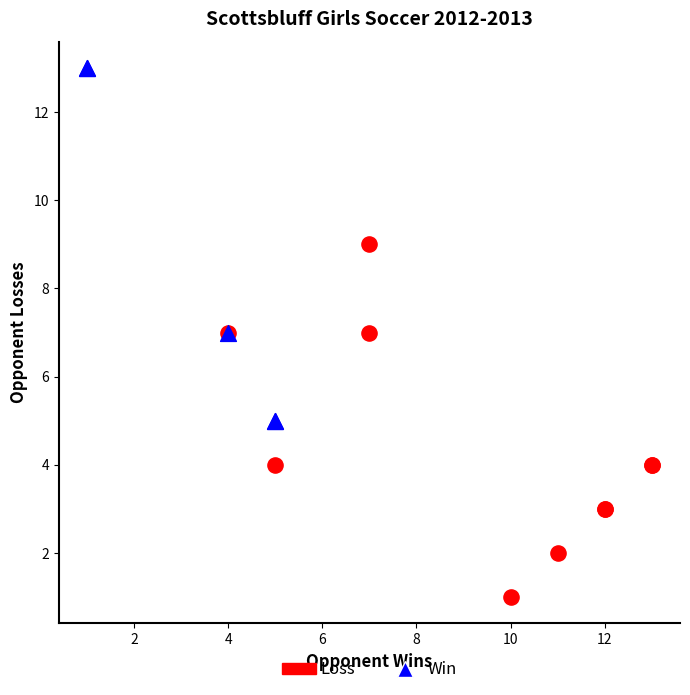

Which series contains the highest Y value?

Win